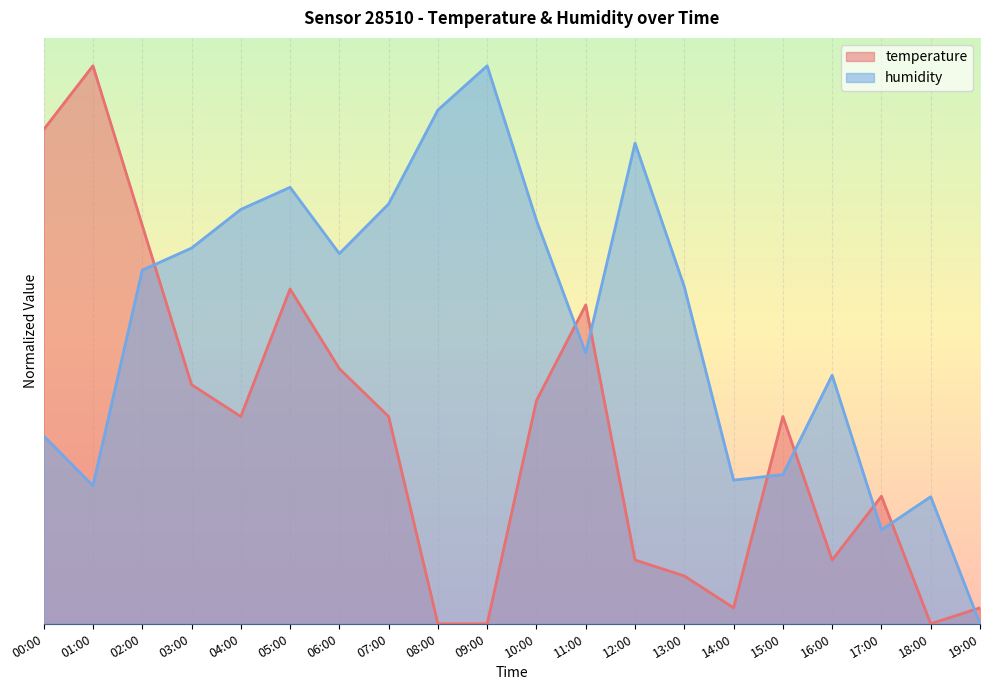

What position from the right is 08:00?

12